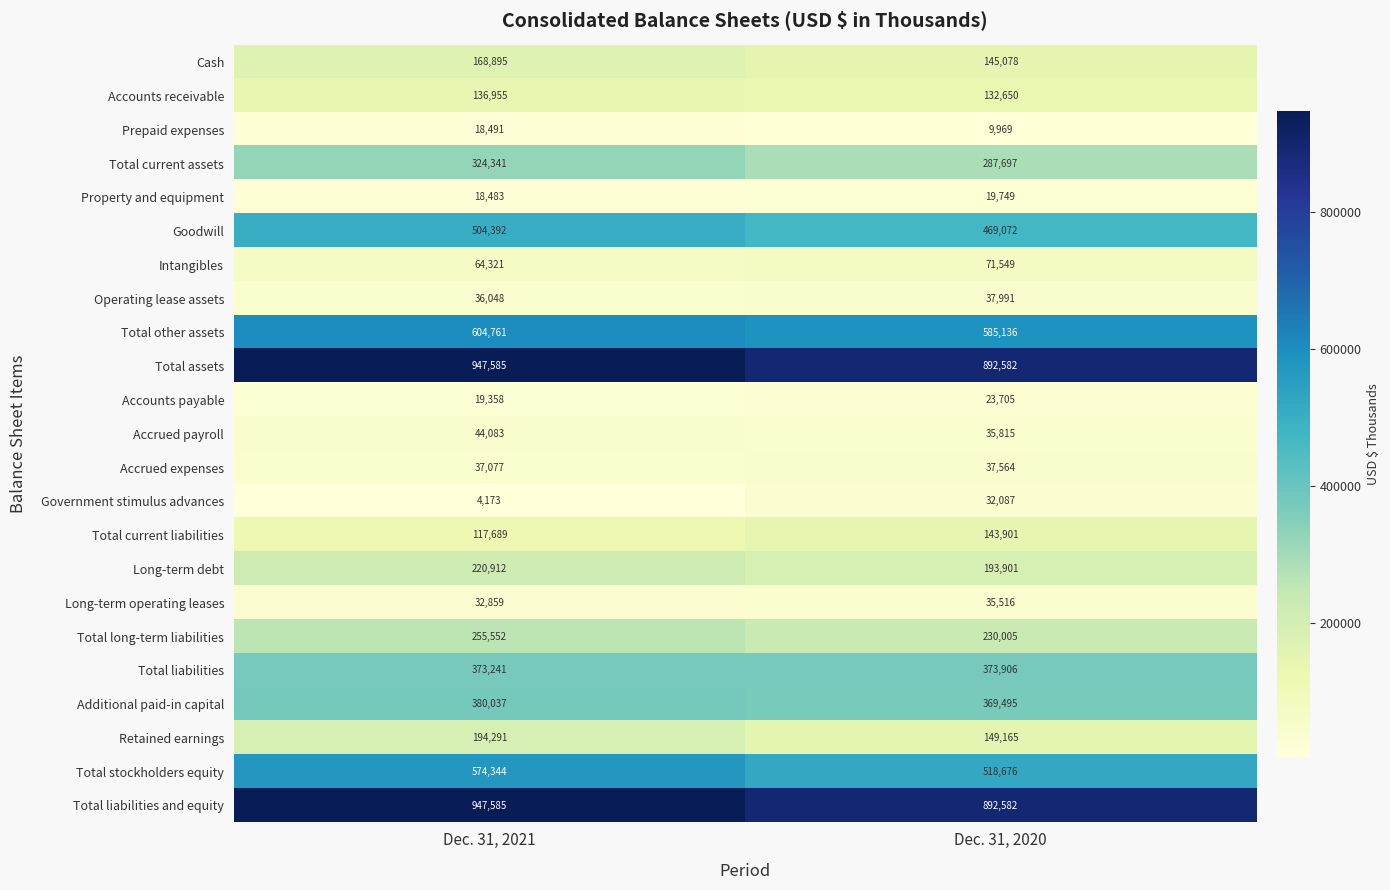

What is the spread (max minus min) of values at Dec. 31, 2021?

943412